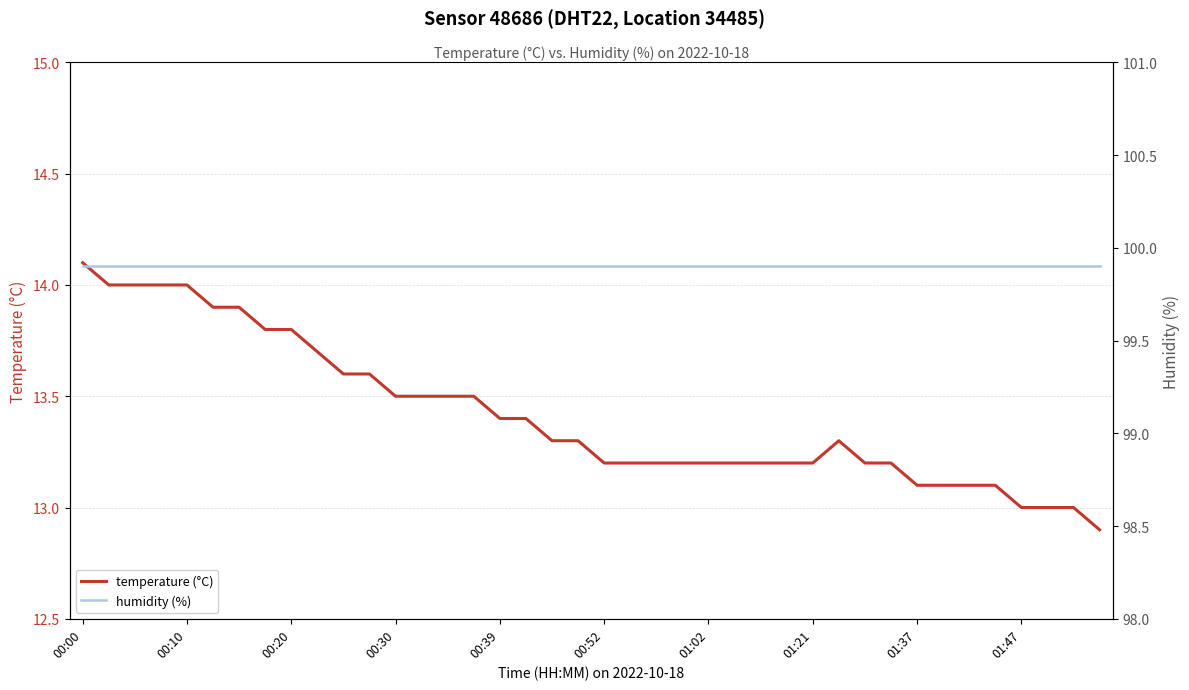

Which series has the widest spread of values?

temperature